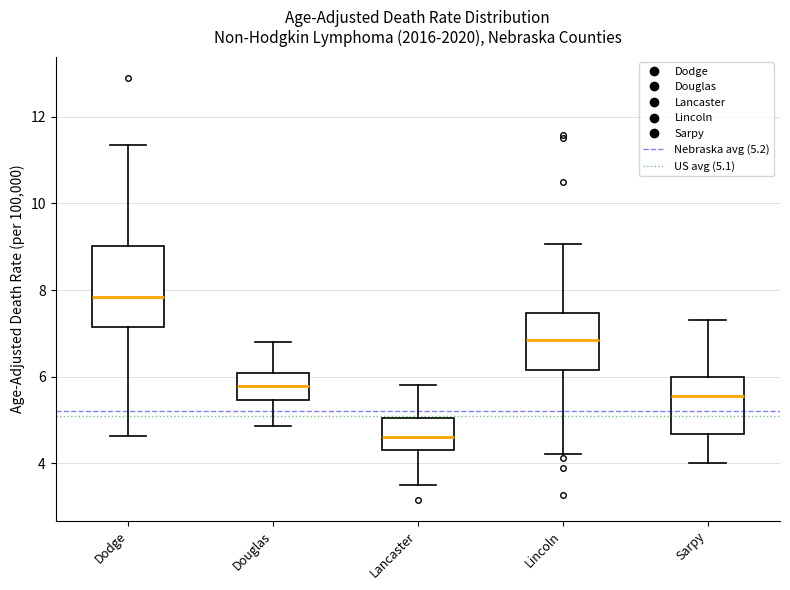

Reading left to right, transcribe this box plot: for each box, give where its median line is, the range the box spans, and where its two whiskers end, as read against the y-axis. The values are not printed on the chart, so give them approximately, as read against the axis.

Dodge: median 7.8, box 7.2 to 9.0, whiskers 4.6 to 11.4
Douglas: median 5.8, box 5.4 to 6.0, whiskers 4.8 to 6.8
Lancaster: median 4.6, box 4.4 to 5.0, whiskers 3.6 to 5.8
Lincoln: median 6.8, box 6.2 to 7.4, whiskers 4.2 to 9.0
Sarpy: median 5.6, box 4.6 to 6.0, whiskers 4.0 to 7.4